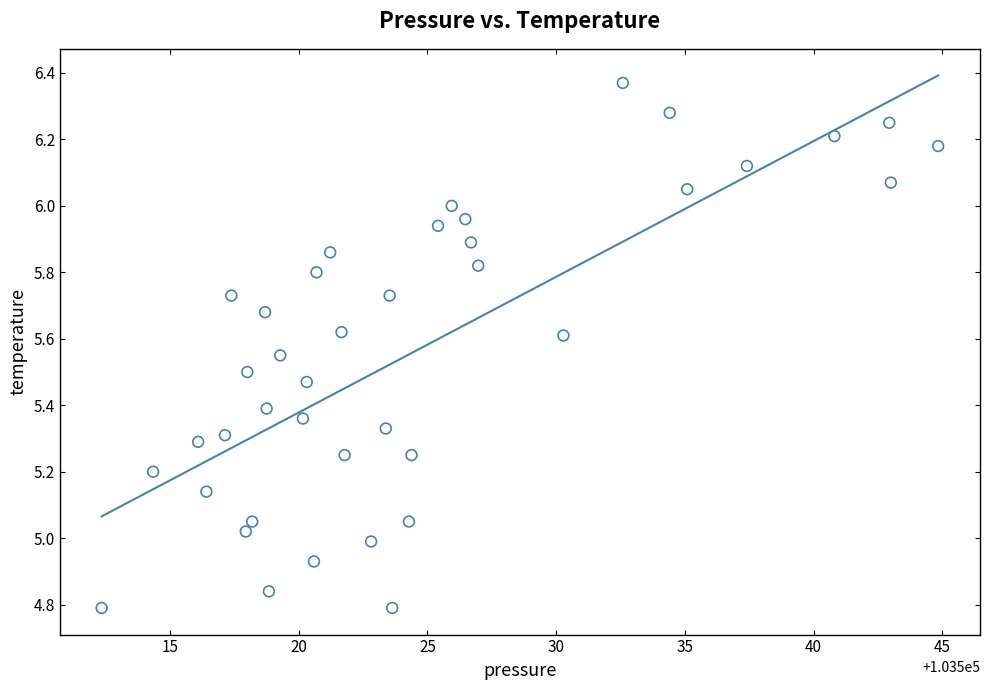

What is the range of Y values (max minus min)?

1.6